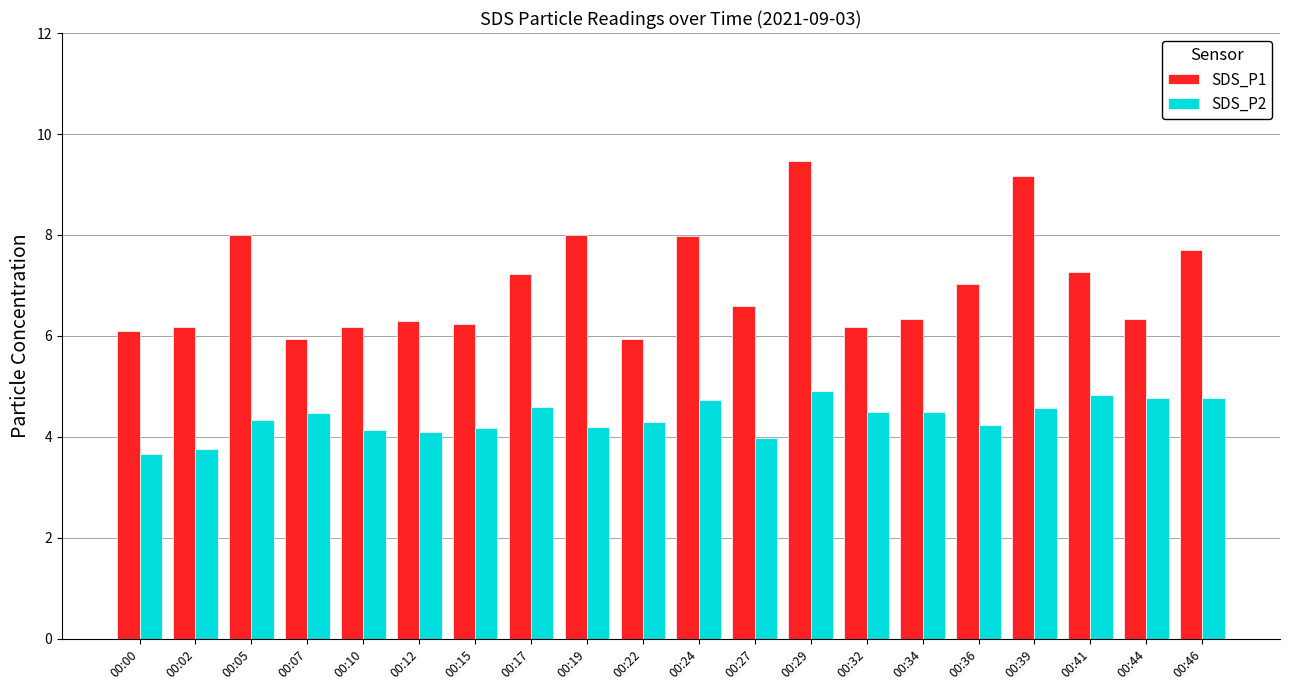

What is the highest value of the SDS_P2 series?

4.9